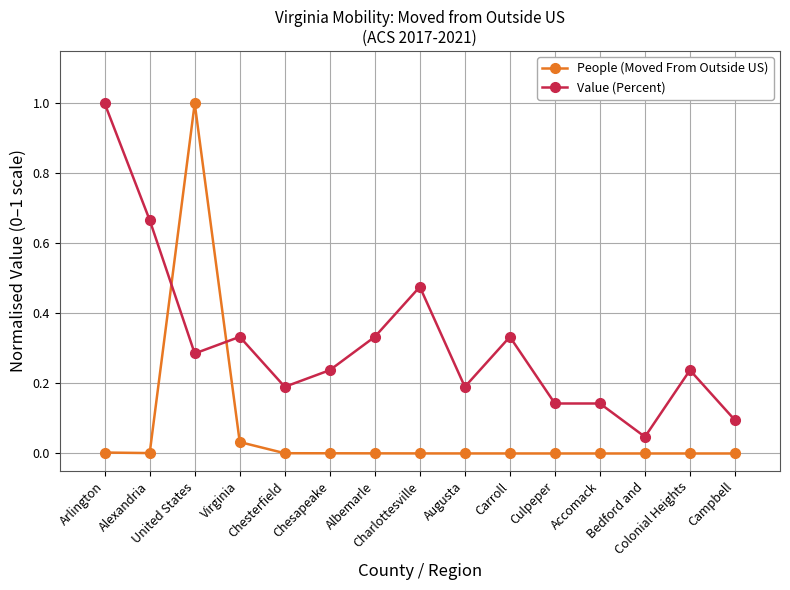

Which series has the widest spread of values?

People (Moved From Outside US)